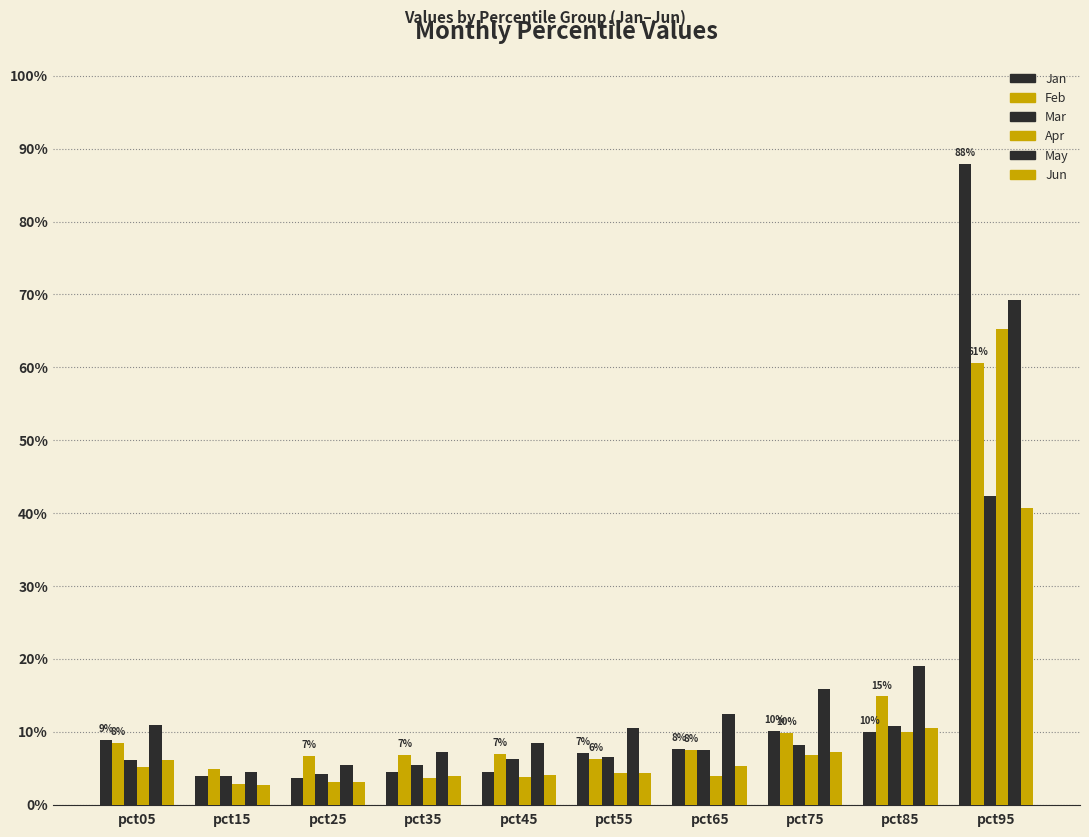

What is the maximum value shown in the chart?

0.9